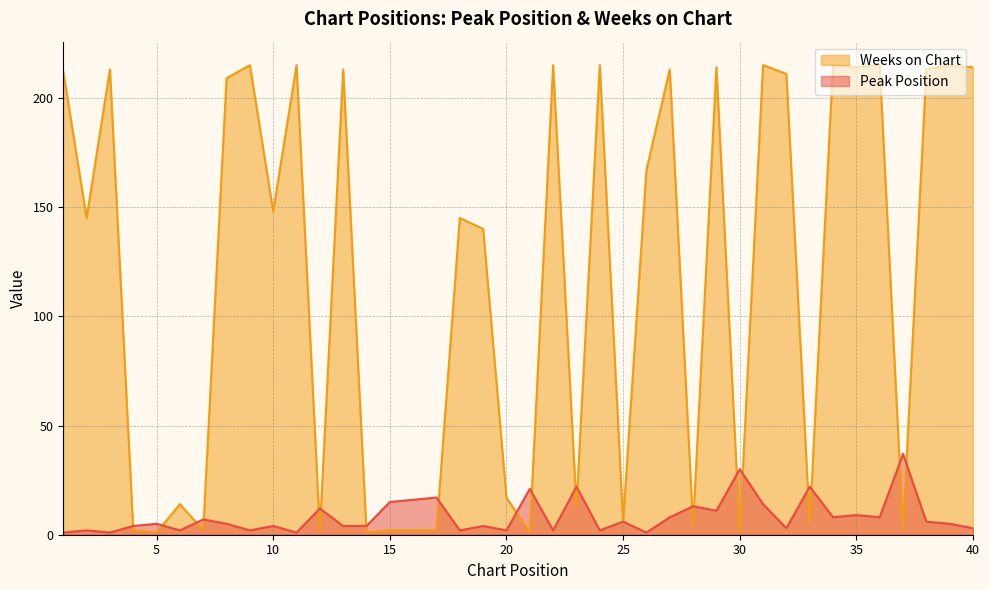

Which has a higher value, 36 or 29?

29